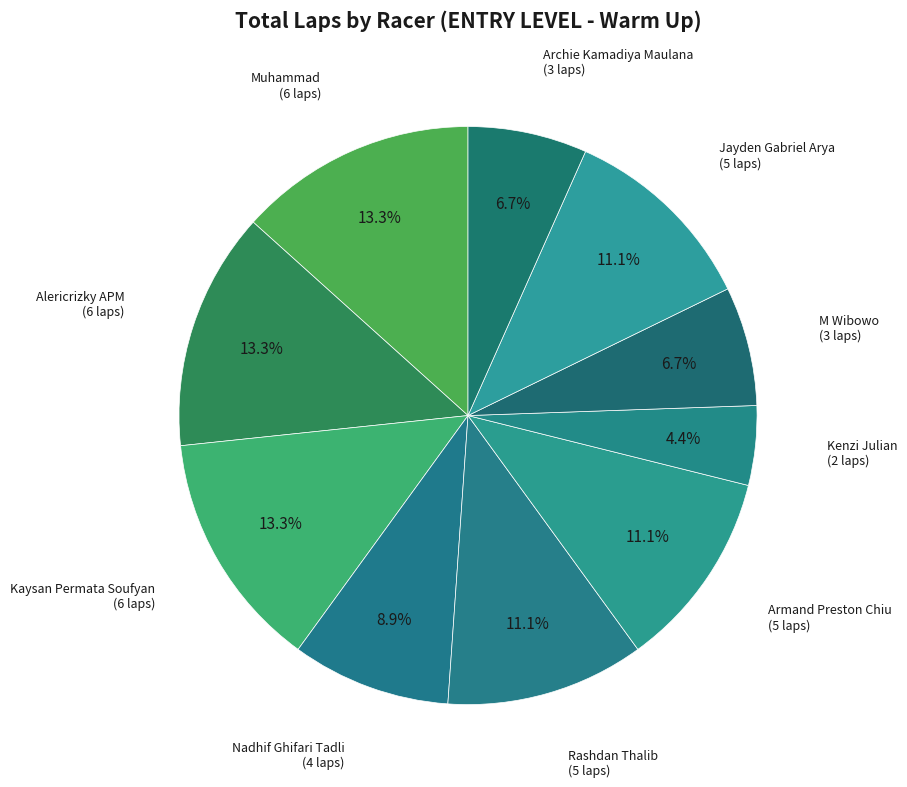

How many segments does this pie chart have?

10